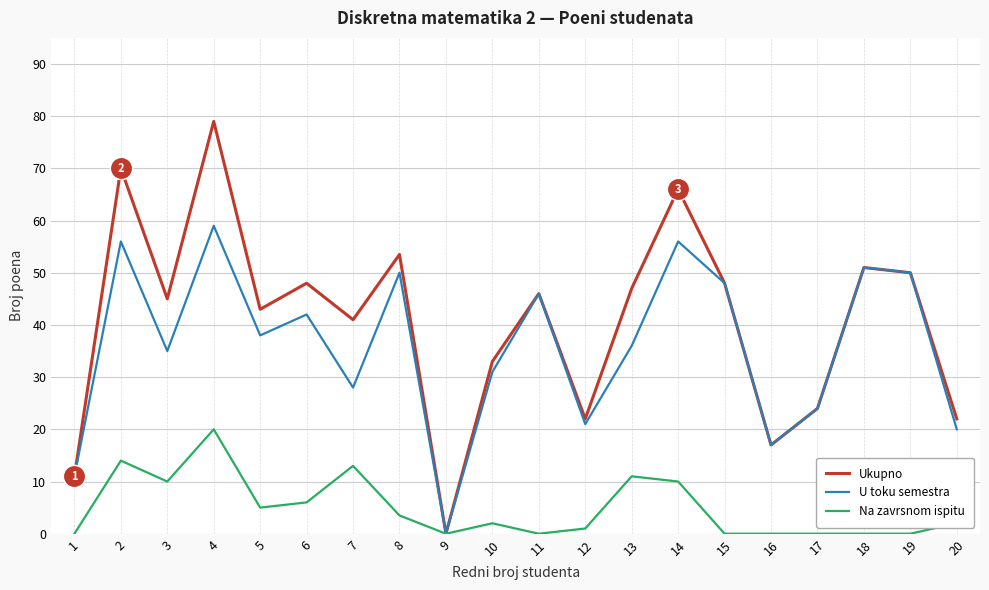

At which category does the chart reach its peak across all series?

4